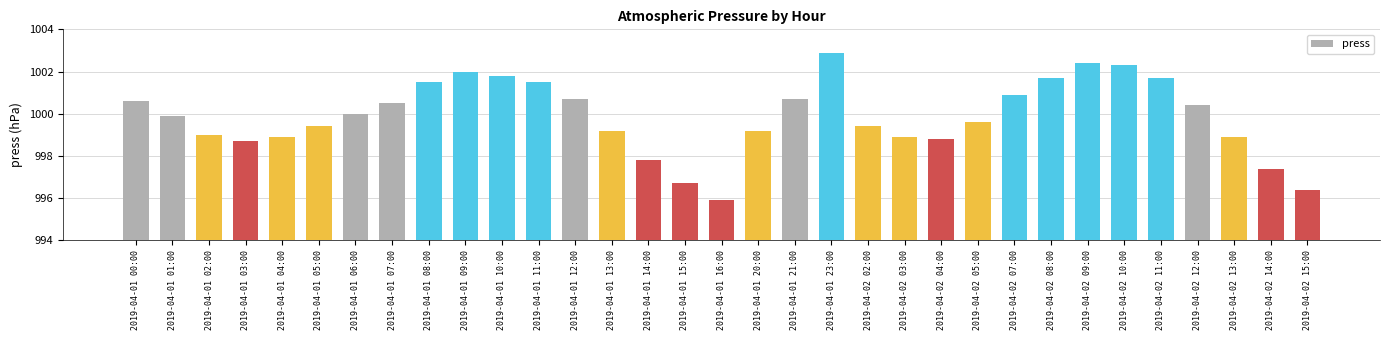

Reading left to right, extract all data points from this chart.

2019-04-01 00:00=1000.6	2019-04-01 01:00=999.9	2019-04-01 02:00=999.0	2019-04-01 03:00=998.7	2019-04-01 04:00=998.9	2019-04-01 05:00=999.4	2019-04-01 06:00=1000.0	2019-04-01 07:00=1000.5	2019-04-01 08:00=1001.5	2019-04-01 09:00=1002.0	2019-04-01 10:00=1001.8	2019-04-01 11:00=1001.5	2019-04-01 12:00=1000.7	2019-04-01 13:00=999.2	2019-04-01 14:00=997.8	2019-04-01 15:00=996.7	2019-04-01 16:00=995.9	2019-04-01 20:00=999.2	2019-04-01 21:00=1000.7	2019-04-01 23:00=1002.9	2019-04-02 02:00=999.4	2019-04-02 03:00=998.9	2019-04-02 04:00=998.8	2019-04-02 05:00=999.6	2019-04-02 07:00=1000.9	2019-04-02 08:00=1001.7	2019-04-02 09:00=1002.4	2019-04-02 10:00=1002.3	2019-04-02 11:00=1001.7	2019-04-02 12:00=1000.4	2019-04-02 13:00=998.9	2019-04-02 14:00=997.4	2019-04-02 15:00=996.4